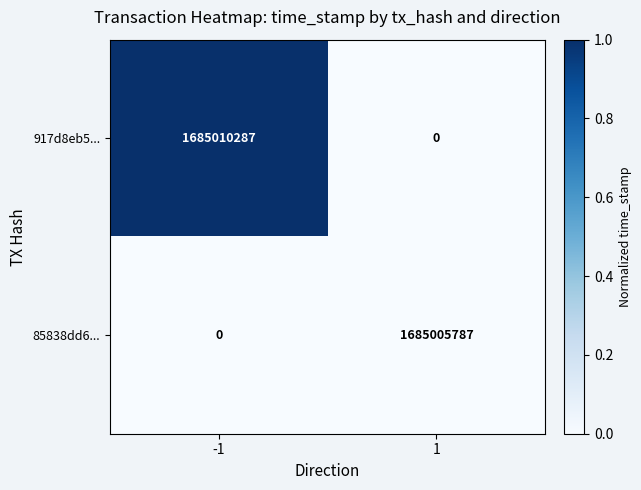

At how many categories does at least one series exceed 0?

2